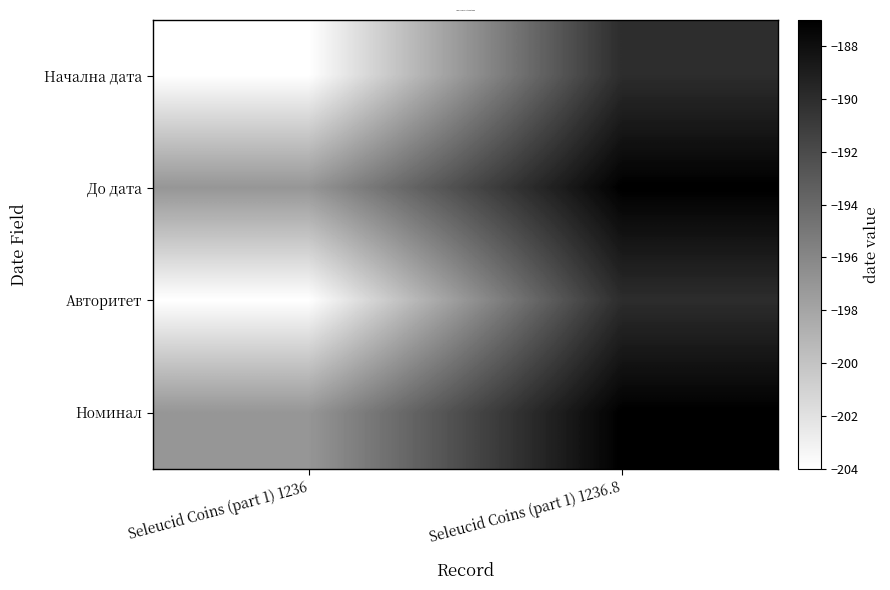

What is the total value across all series at Seleucid Coins (part 1) 1236?

-802